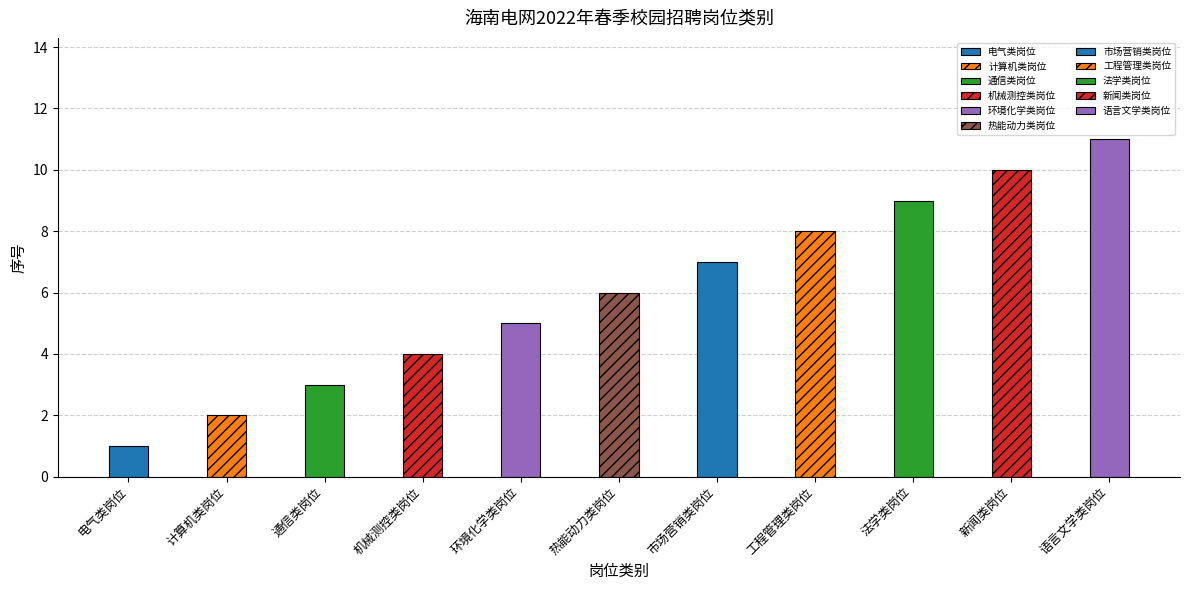

The value at 环境化学类岗位 is 1. True or false?

False